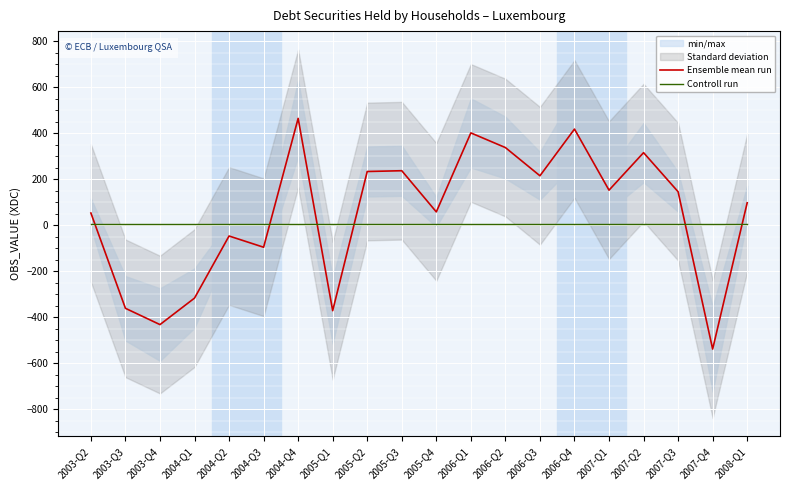

What is the spread (max minus min) of values at 2005-Q1?

377.0